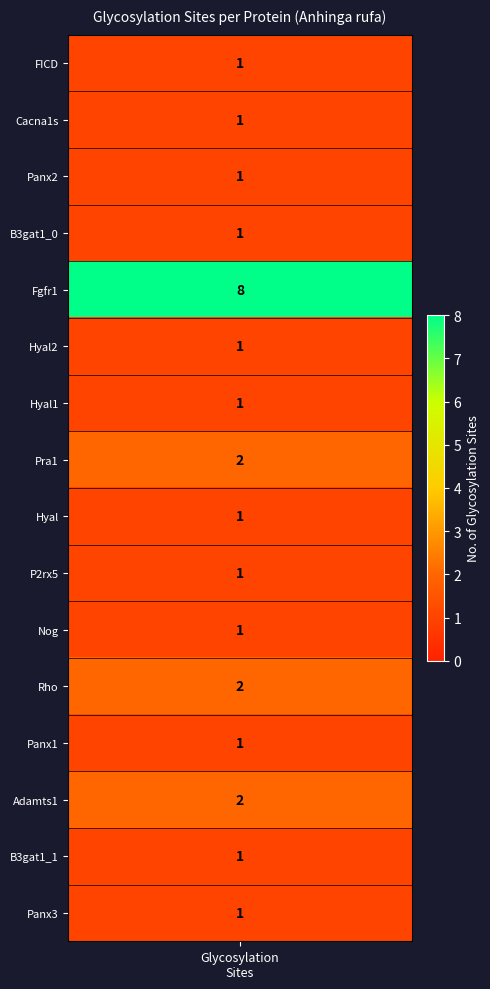

Count the values in the range 1 to 2.

15